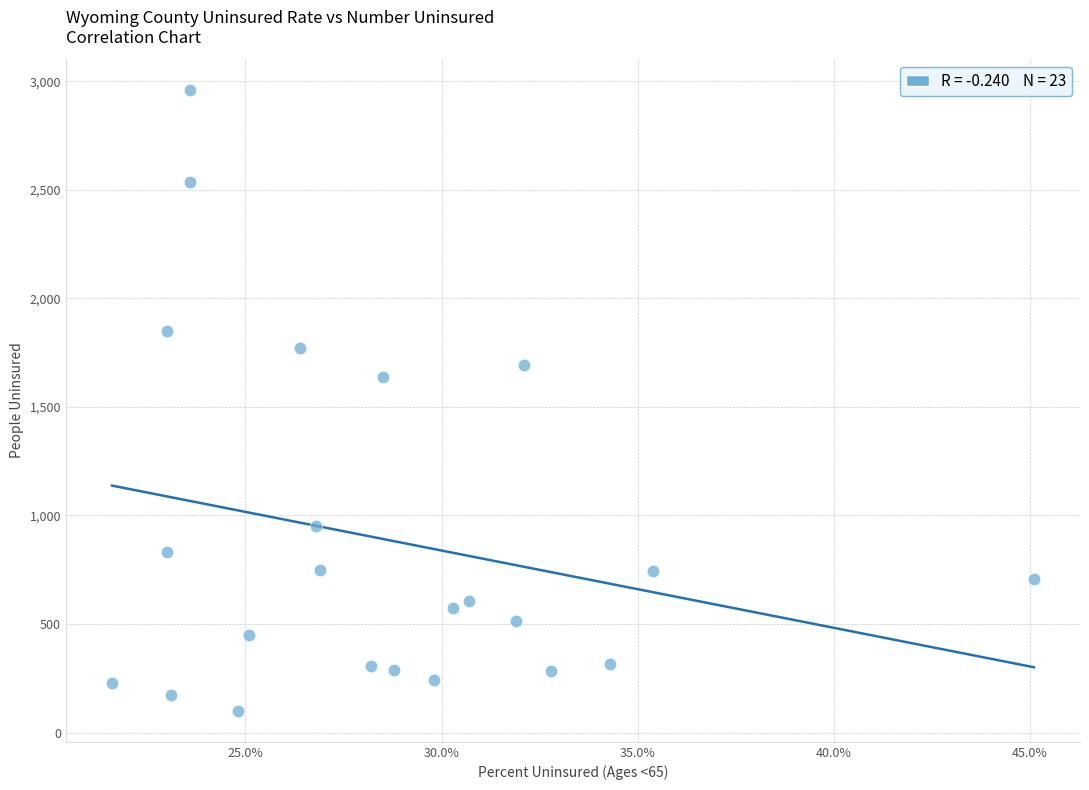

What is the range of Y values (max minus min)?

2859